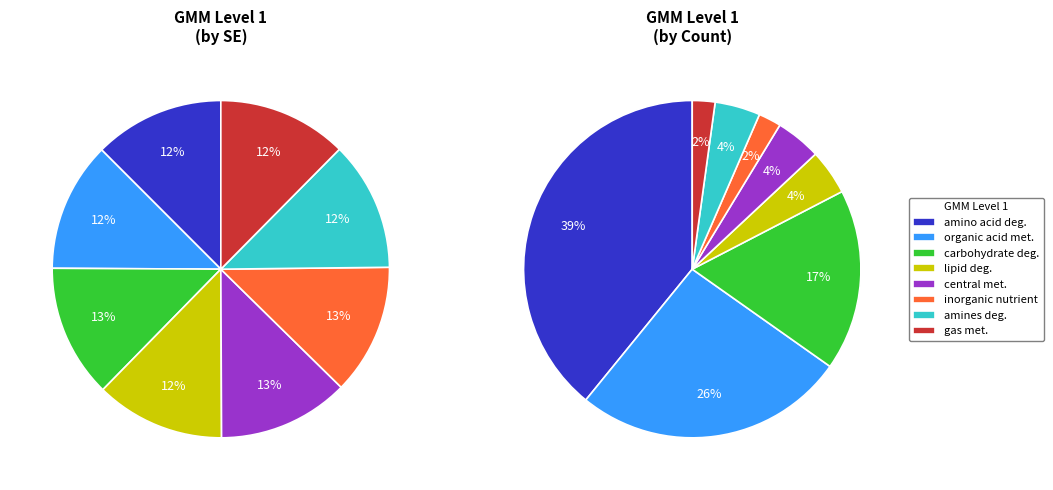

Do amino acid degradation and inorganic nutrient metabolism together represent more than half of the pie?

No